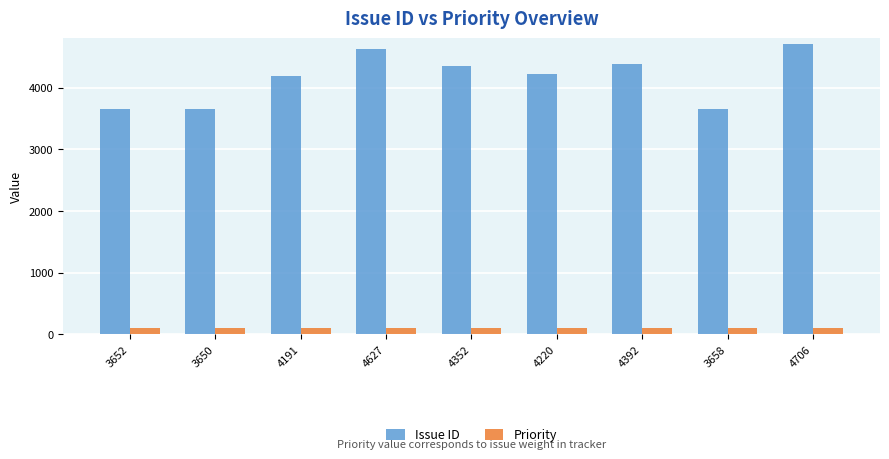

The value of Issue ID at 3658 is 910. True or false?

False